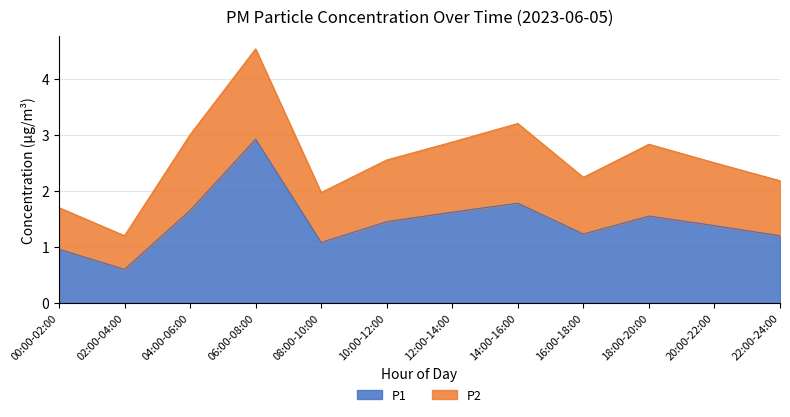

How many lines are shown in the chart?

2